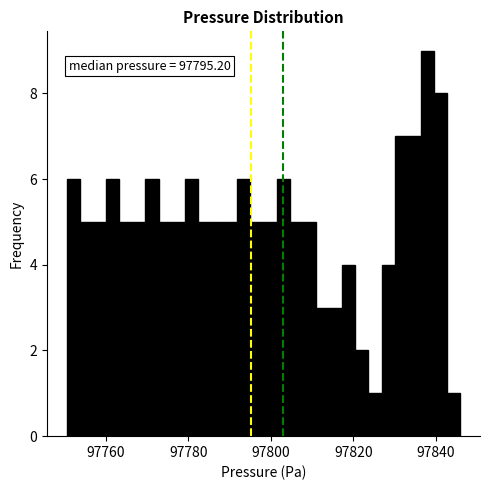

Around what value on the x-axis is the tallest bar? Give the approximate position of its centre, as read against the axis.

97838